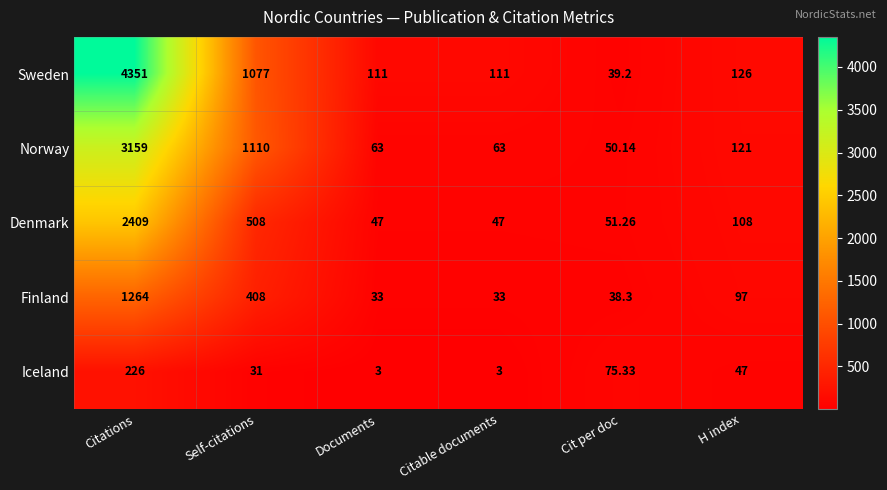

Where does the Iceland series first go above 47?

Citations